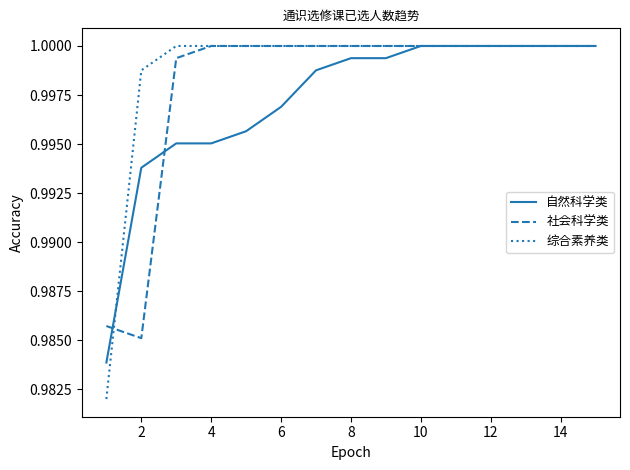

How many distinct data groups are displayed?

3